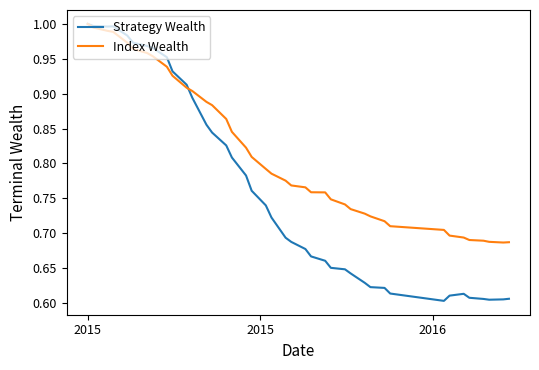

Which series has the largest range (max minus min)?

Strategy Wealth